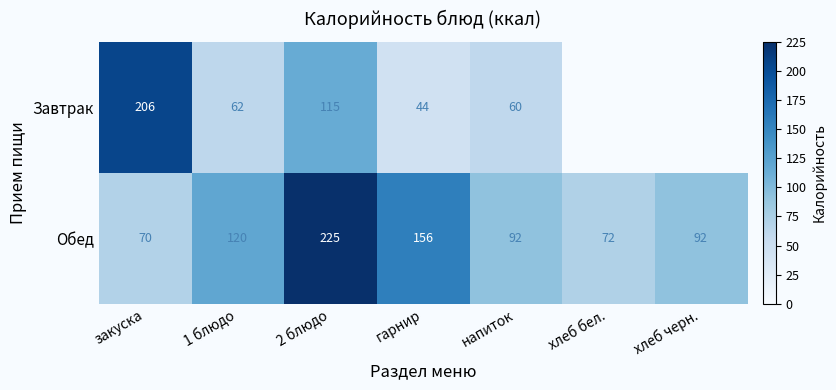

At which category is the sum across all series the highest?

2 блюдо